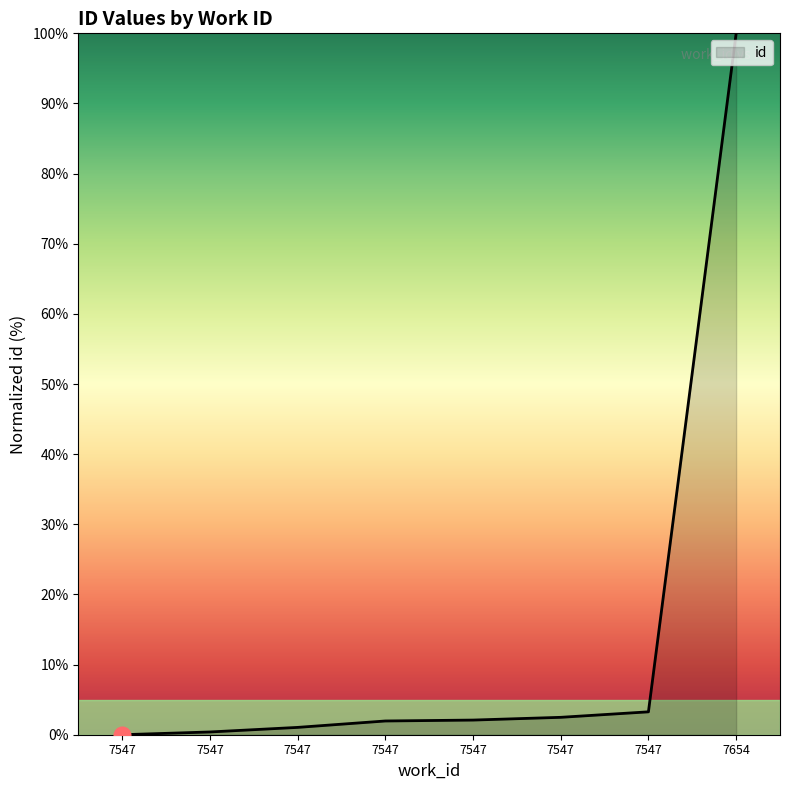

Rank the categories by value from lowest to highest.

7547, 7547, 7547, 7547, 7547, 7547, 7547, 7654